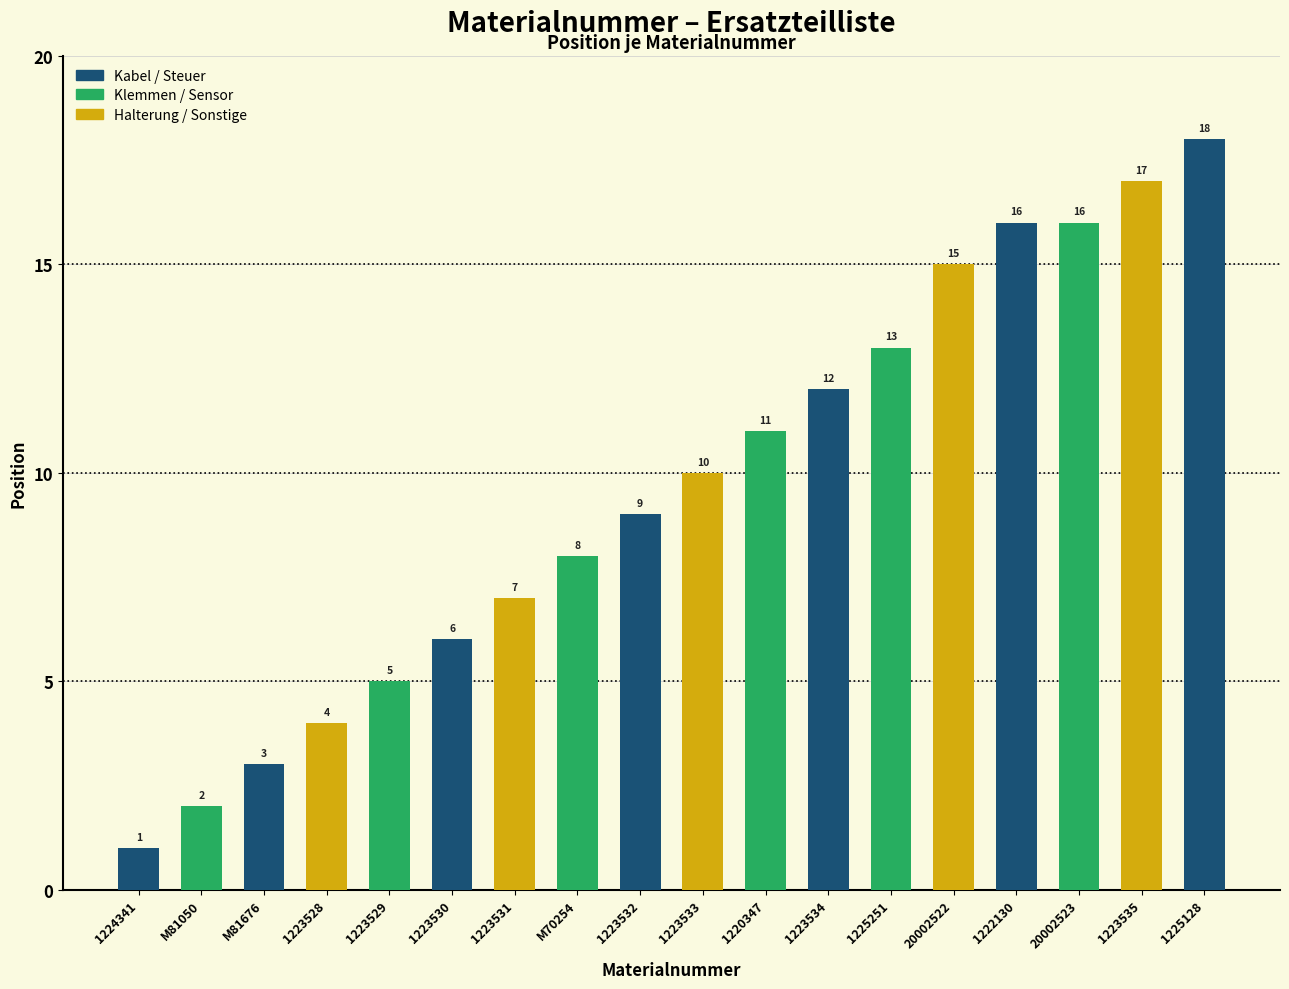

How many values are below 10?

9